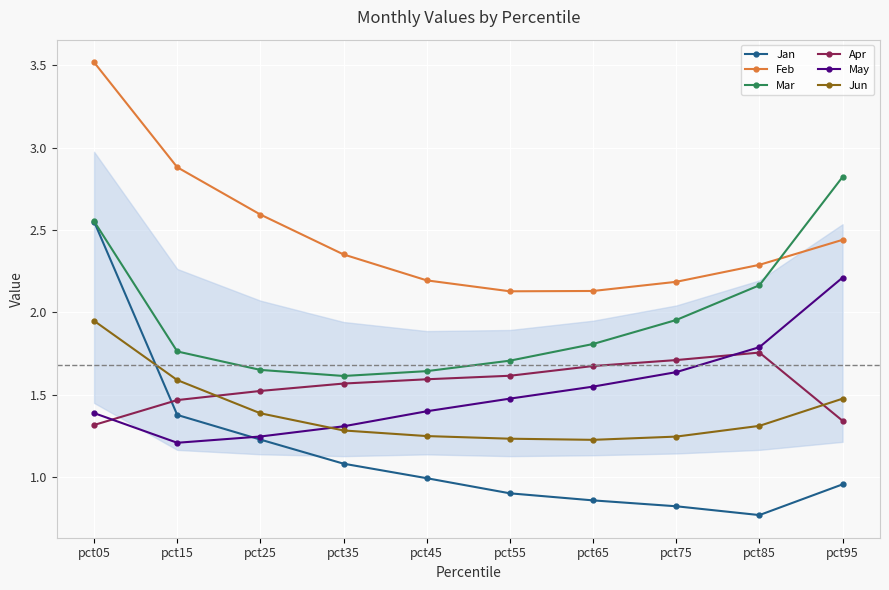

The Feb series shows 2.1 at pct65. True or false?

True